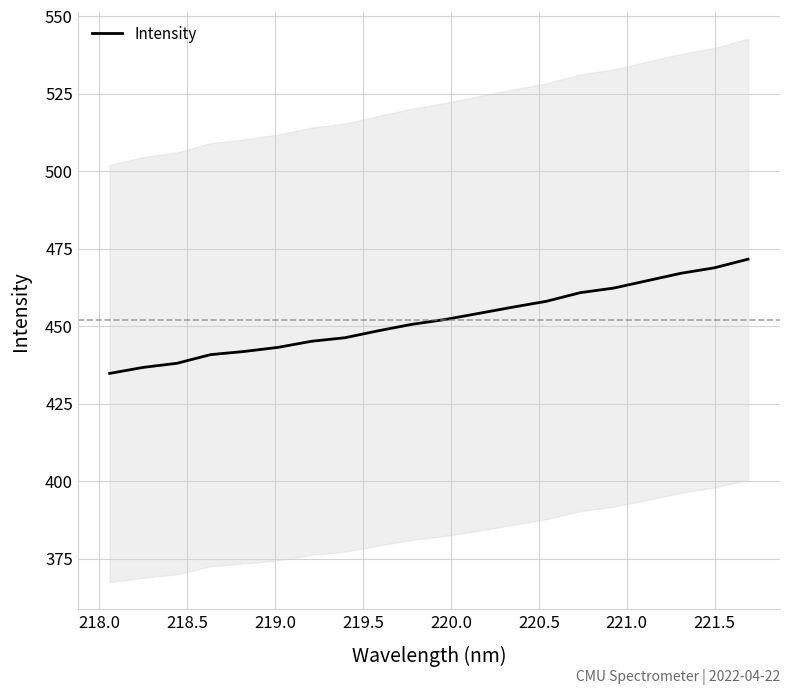

What is the maximum value for Intensity?

471.6